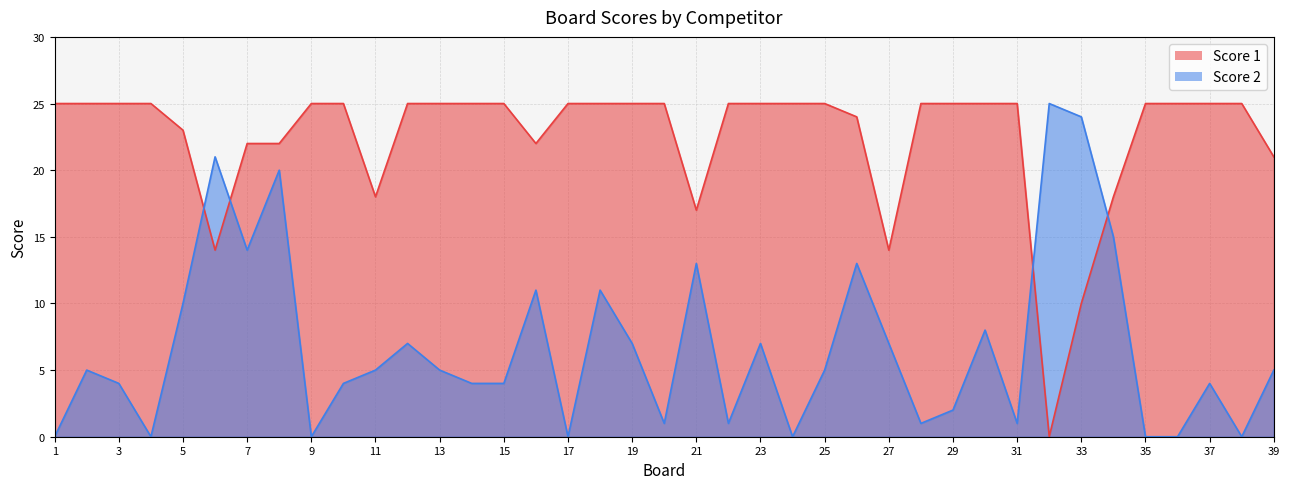

Rank the series at 16 from highest to lowest value.

Score 1, Score 2